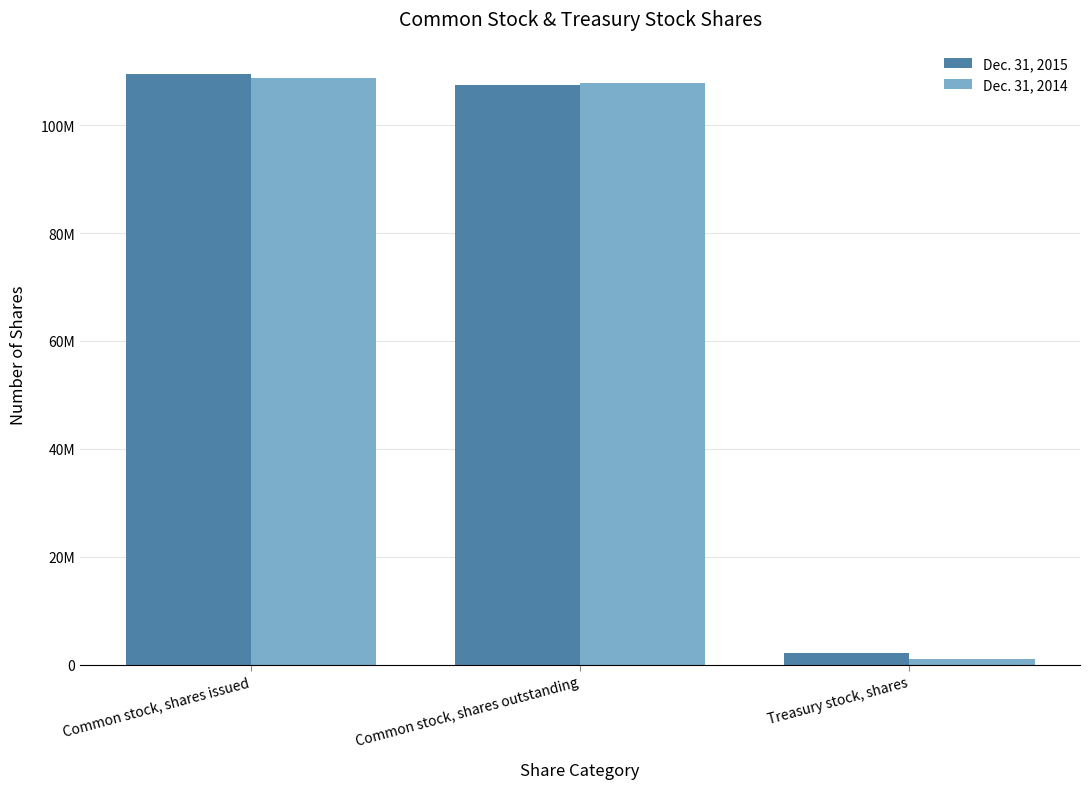

At Treasury stock, shares, list the series in order from largest to smallest.

Dec. 31, 2015, Dec. 31, 2014